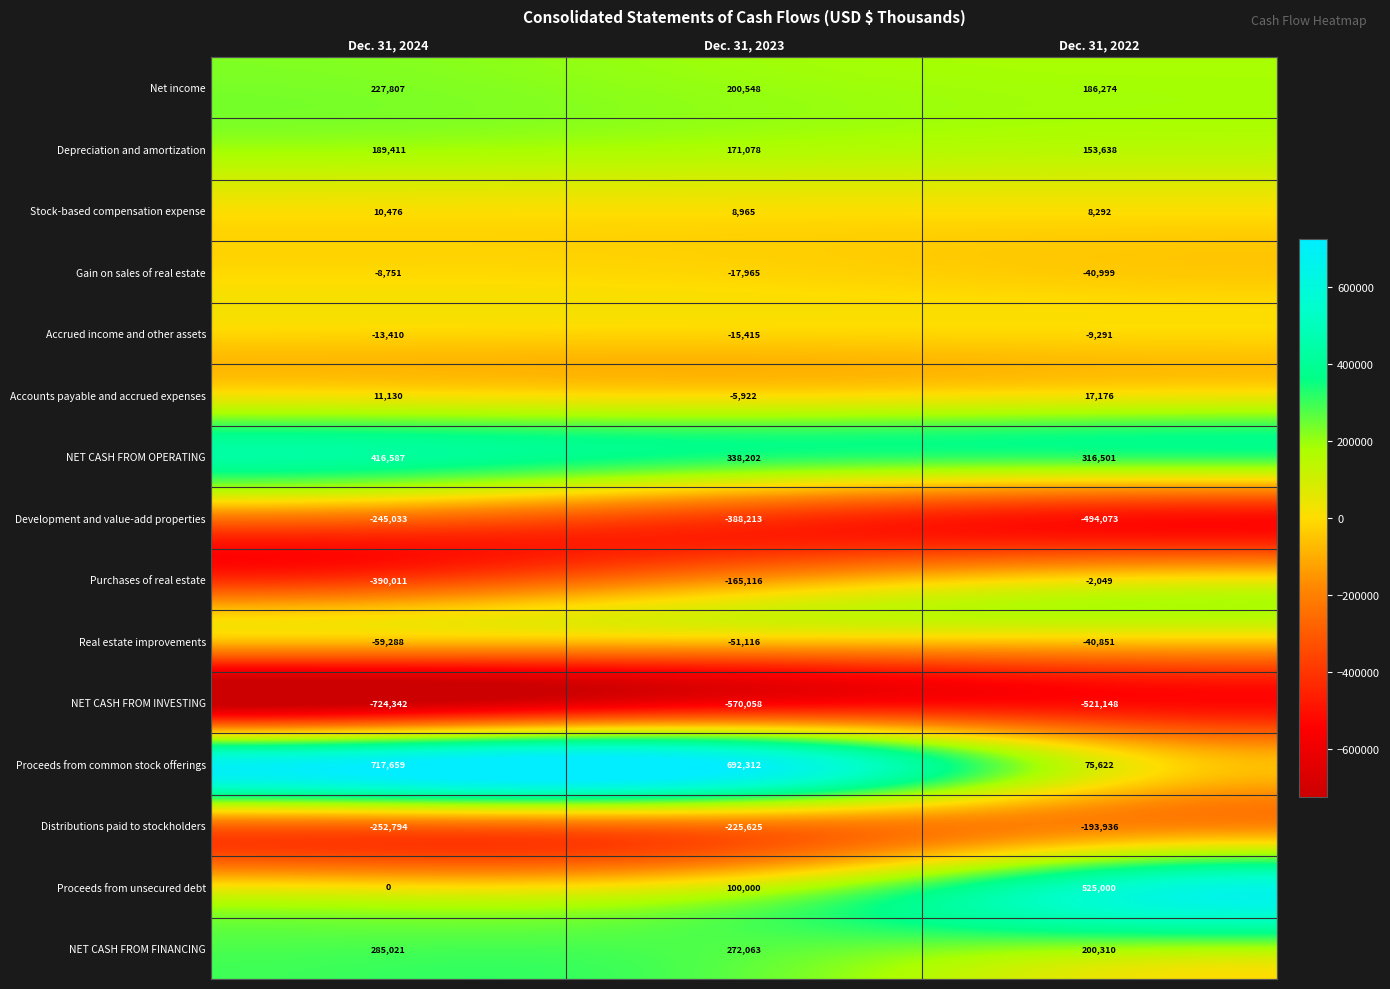

Where does the Depreciation and amortization series first go above 171078?

Dec. 31, 2024